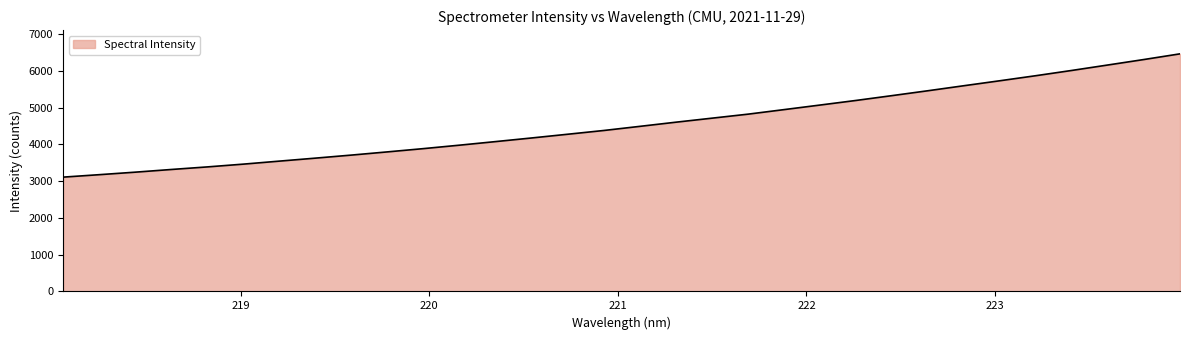

What is the maximum value shown in the chart?

6464.4